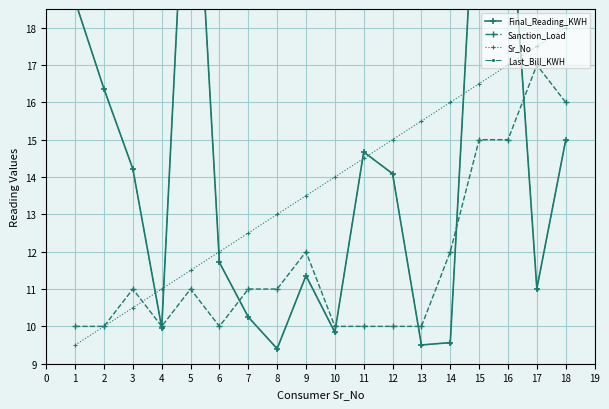

What is the average value of the Final_Reading_KWH series?

14.3